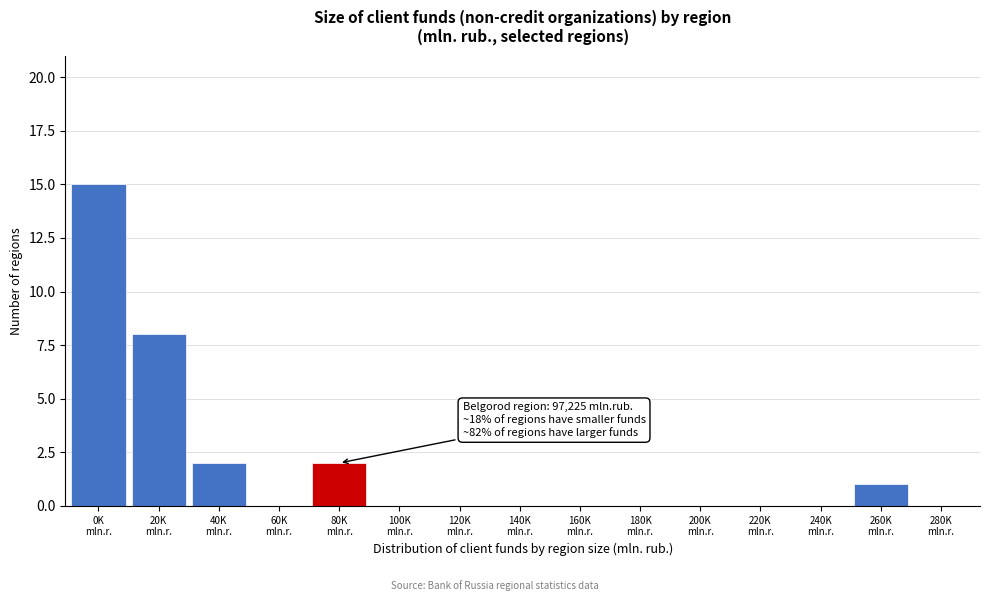

How many distinct data groups are displayed?

1